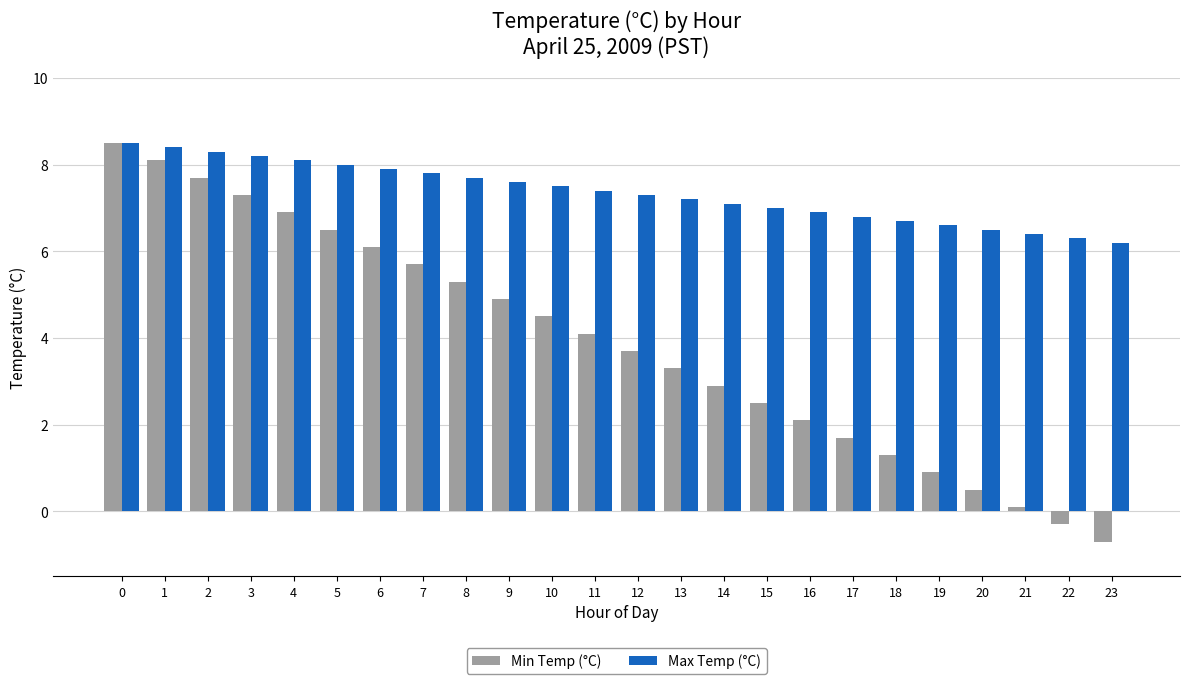

How many categories are shown in the chart?

24